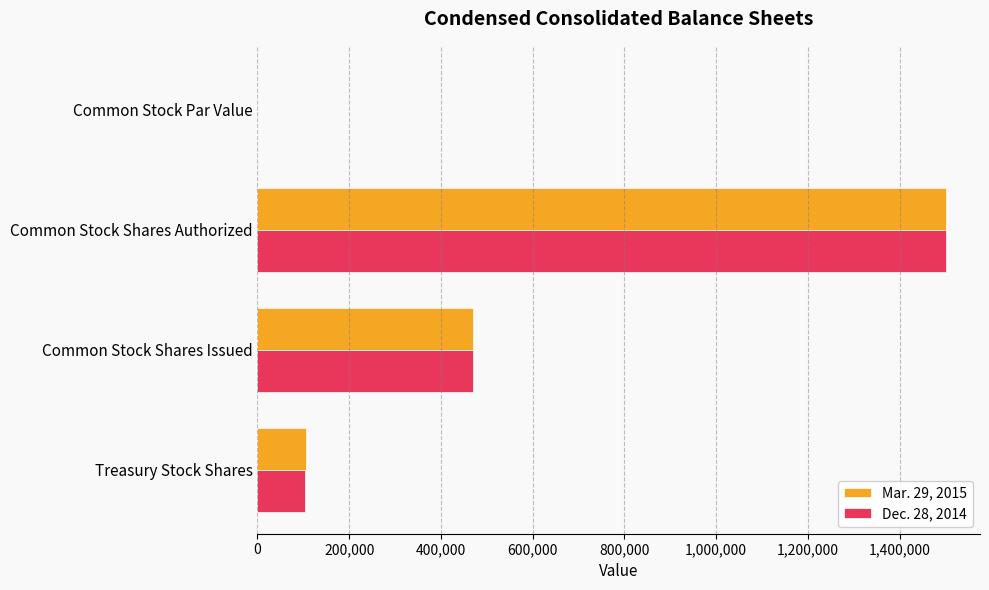

What is the total value across all series at Treasury Stock Shares?

209742.0